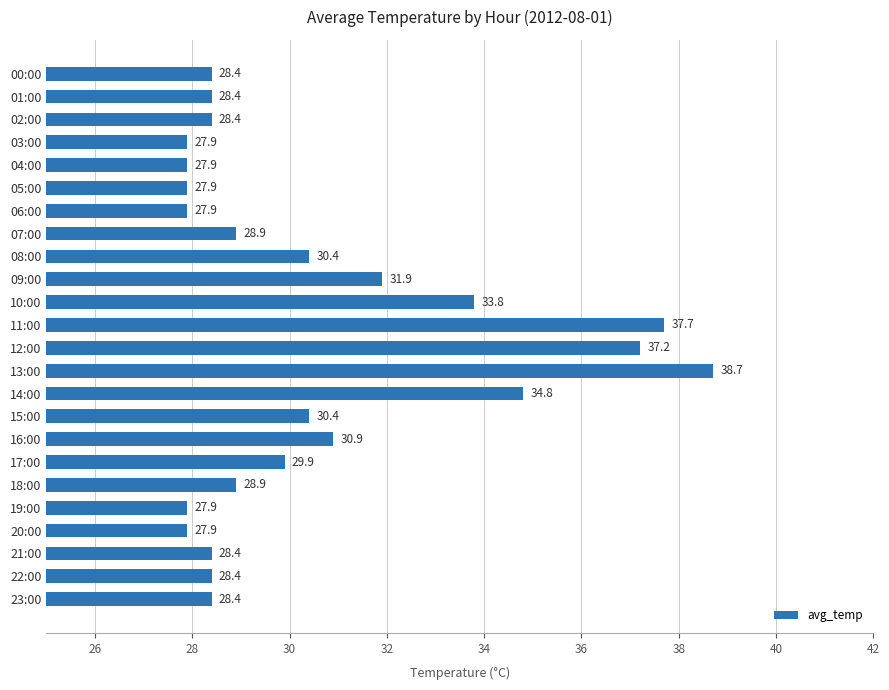

Approximately how many times larger is the value at 18:00 compared to 01:00?

1.0